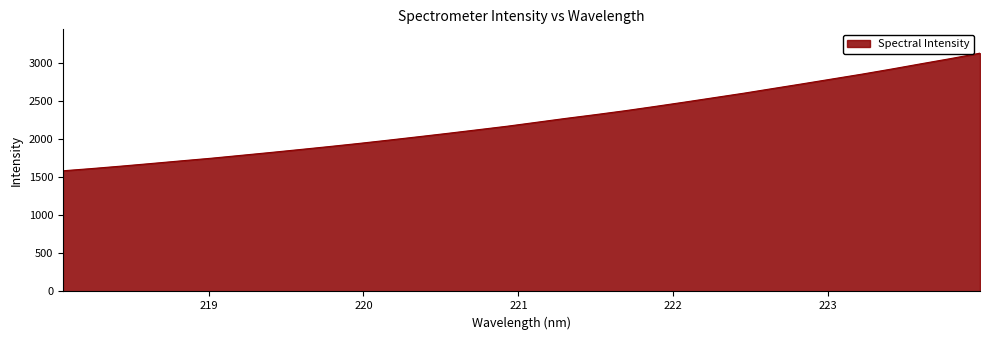

What is the smallest value displayed?

1584.8